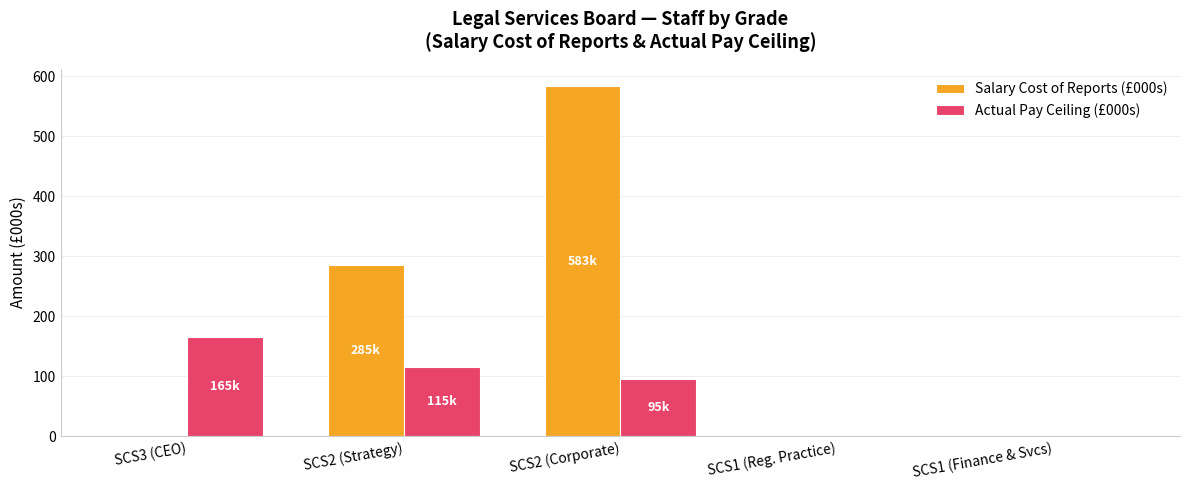

Between SCS2 (Strategy) and SCS1 (Finance & Svcs), which series saw the biggest shift?

Salary Cost of Reports (£000s)